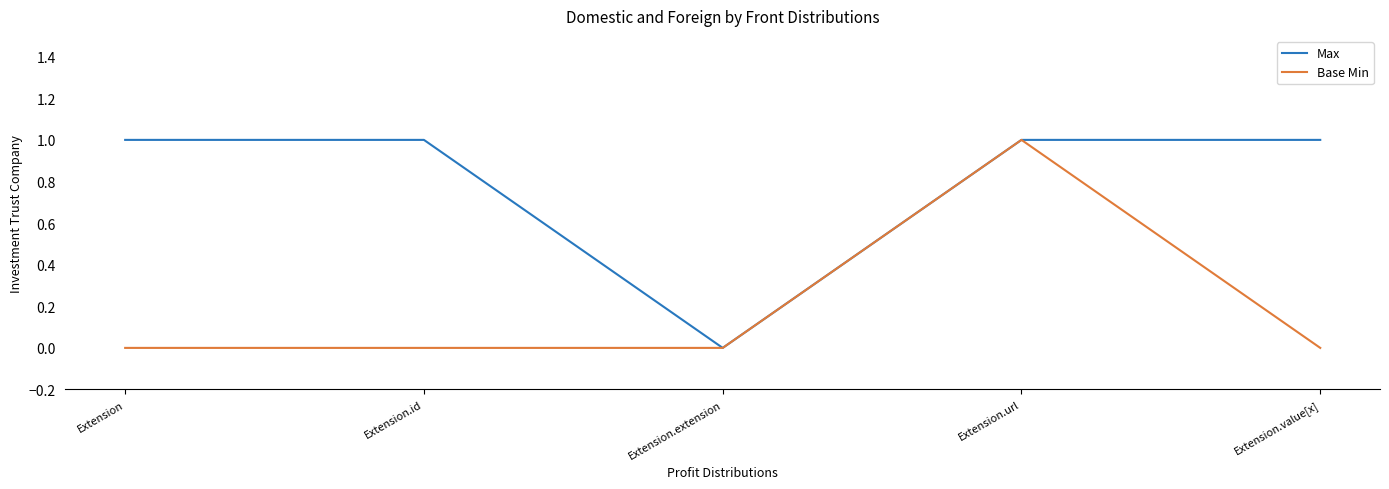

Which series changed the most between Extension.extension and Extension.value[x]?

Max